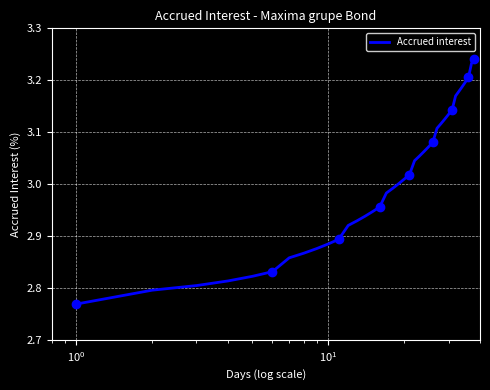

True or false: the data has more than 1 interior local peaks.

False